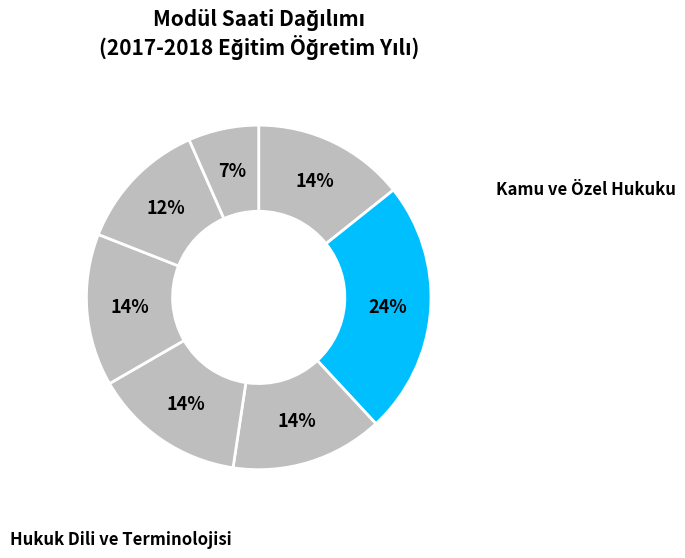

What is the smallest slice in the pie chart?

Tutuklama-Tahliye